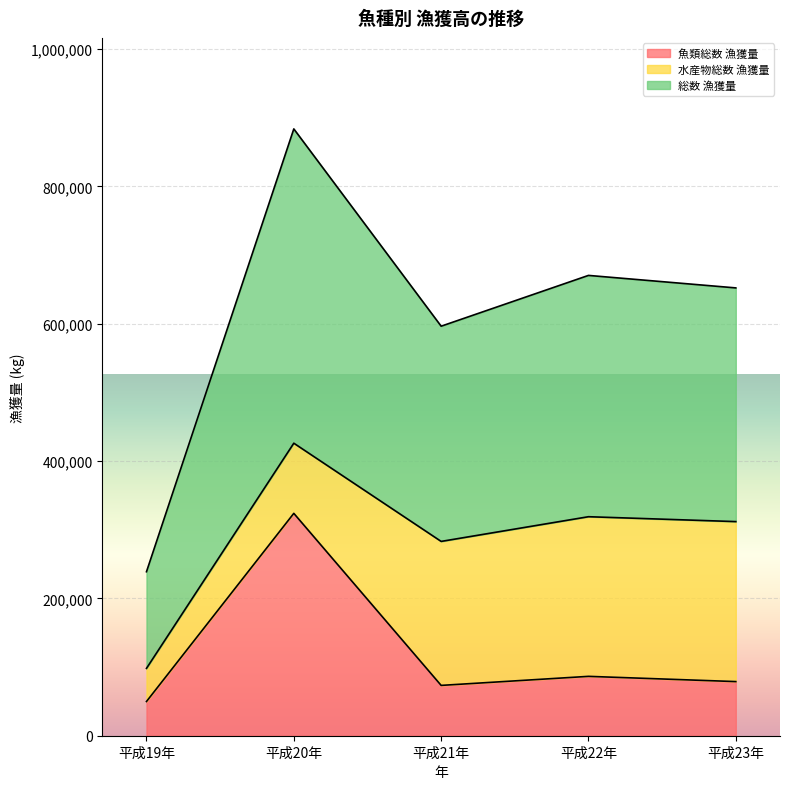

Which category has the highest value in the 総数 漁獲量 series?

平成20年